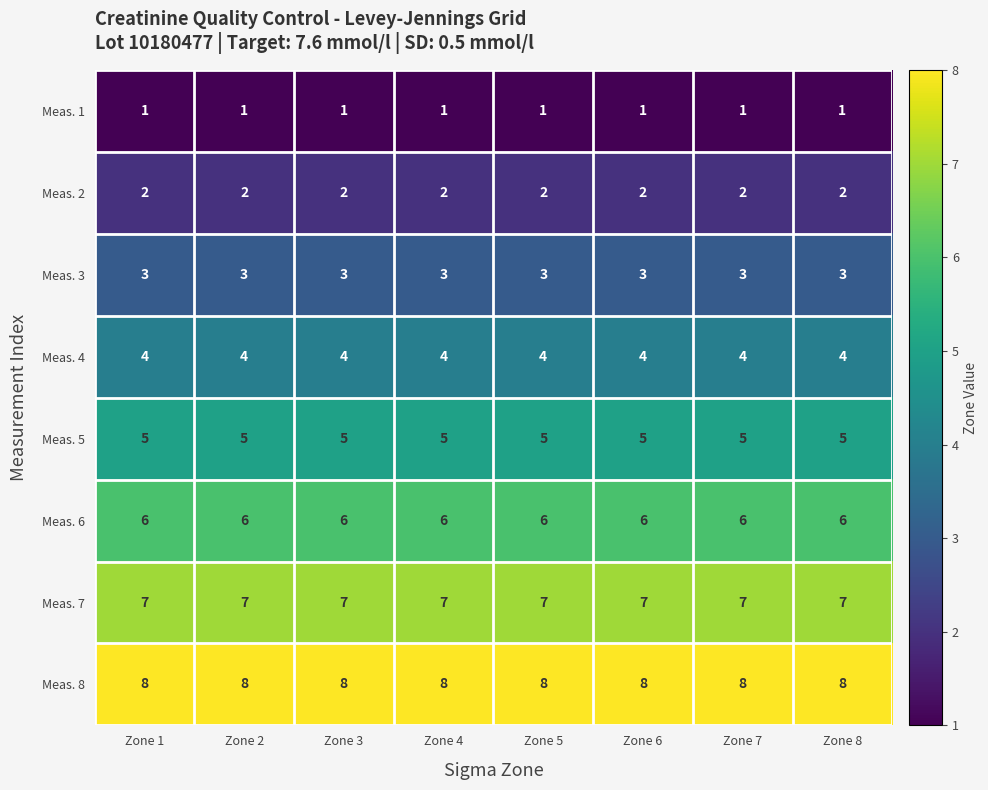

What is the sum of all Meas. 1 values?

8